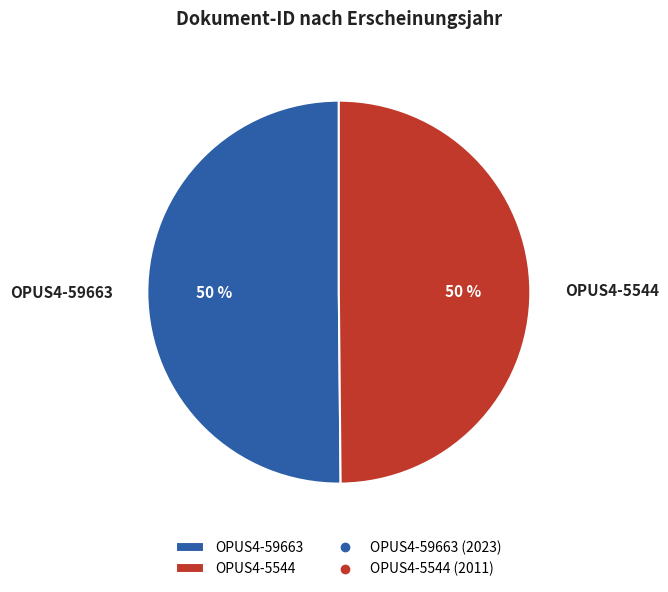

What percentage is the OPUS4-59663 slice, to the nearest percent?

50%